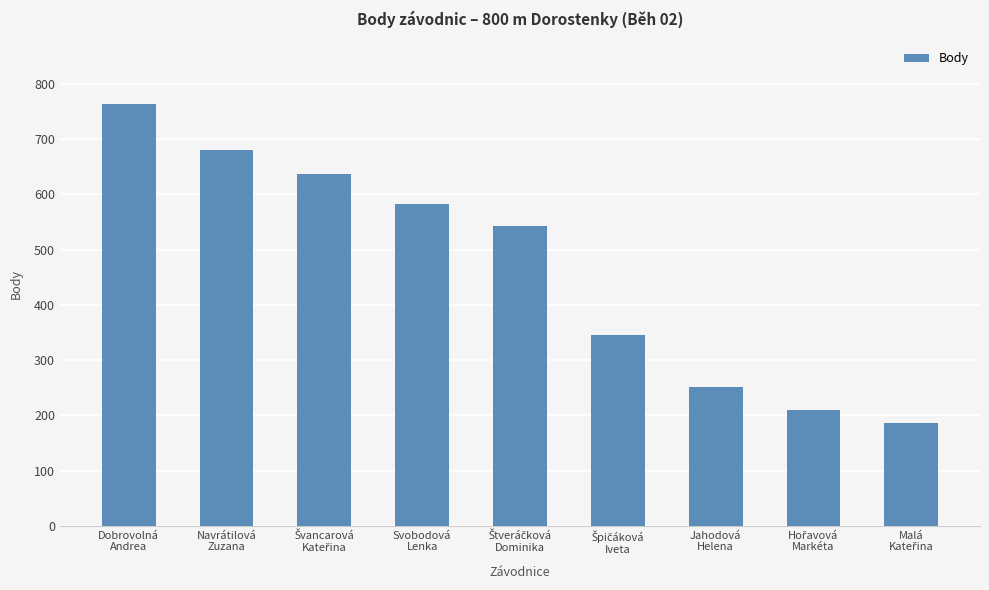

What is the smallest value displayed?

187